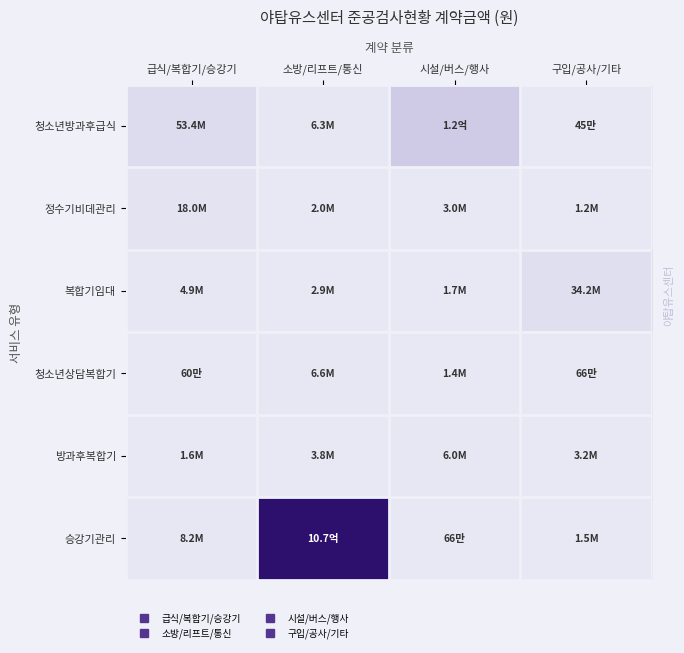

List the series in order of their peak value, highest first.

승강기관리, 청소년방과후급식, 복합기임대, 정수기비데관리, 청소년상담복합기, 방과후복합기